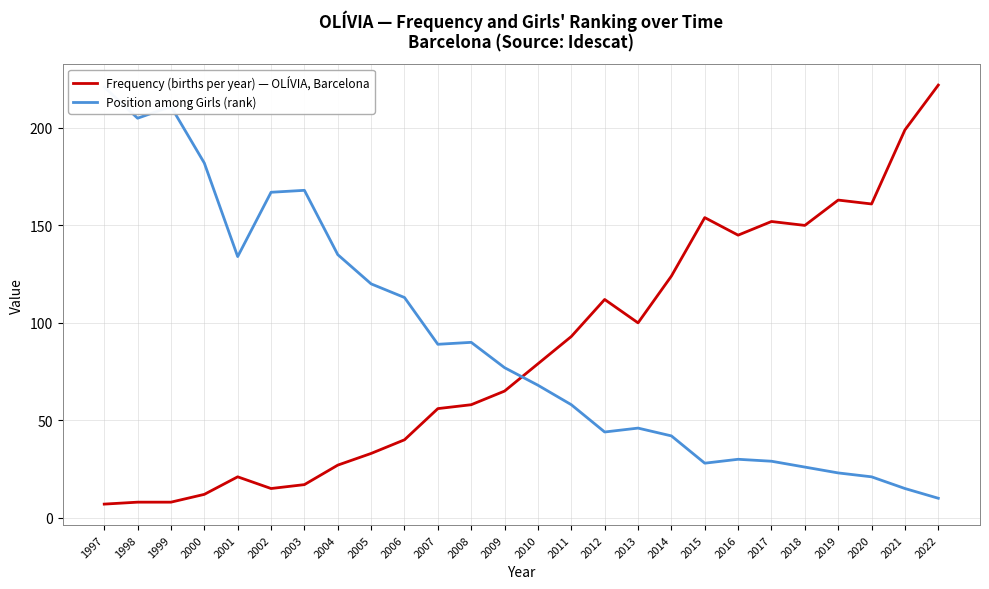

At which category is the sum across all series the highest?

2022